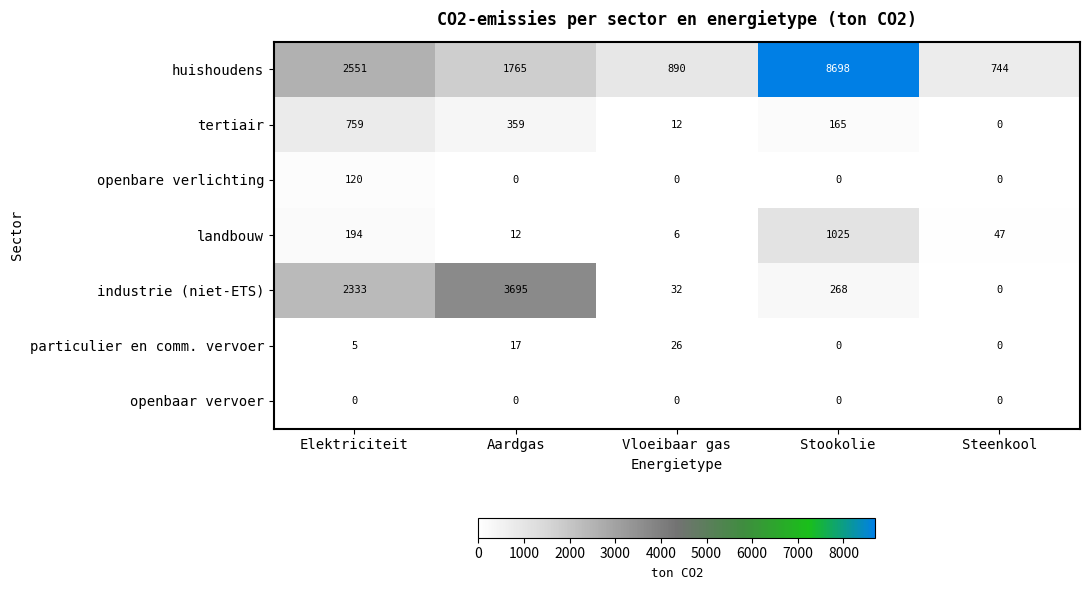

What is the difference between the highest and lowest values at Stookolie?

8698